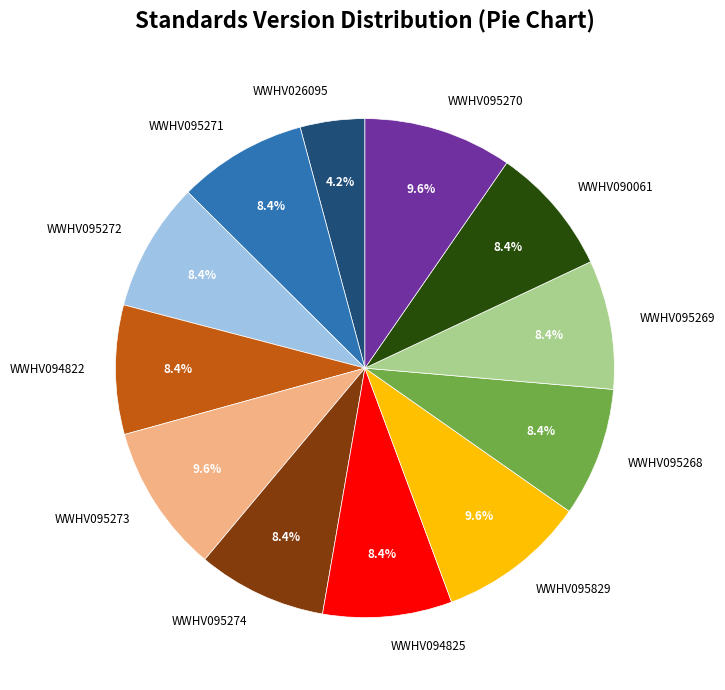

Approximately how many times larger is the value at WWHV026095 compared to WWHV095273?

0.4